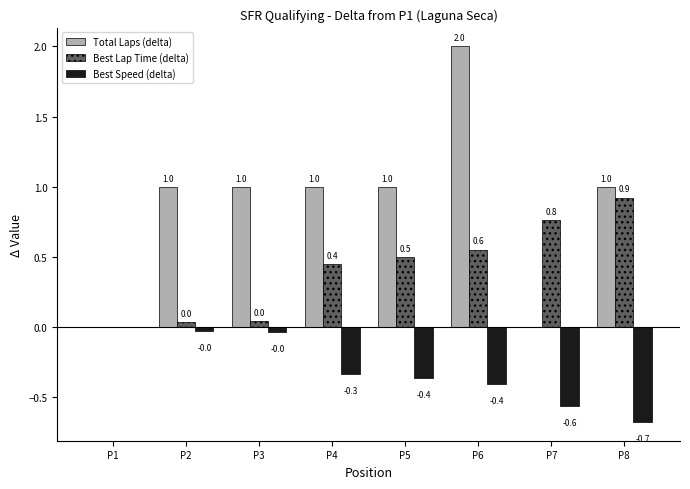

Is the value of Best Speed (delta) at P7 greater than the value of Total Laps (delta) at P3?

No